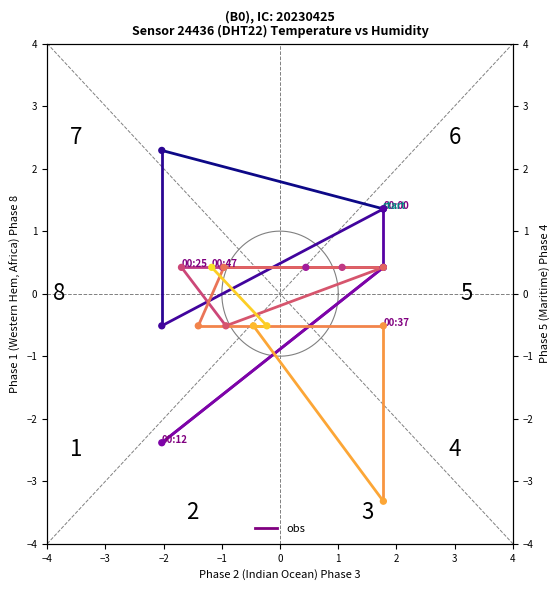

Between 00:12 and 00:47, which is larger?

00:47